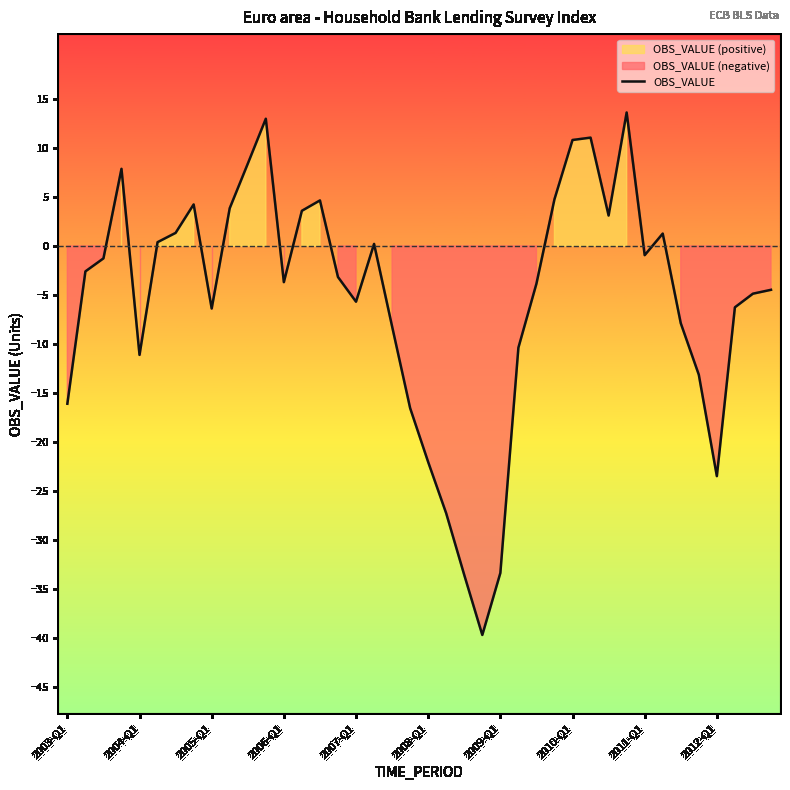

What is the sum of all values?

-214.0